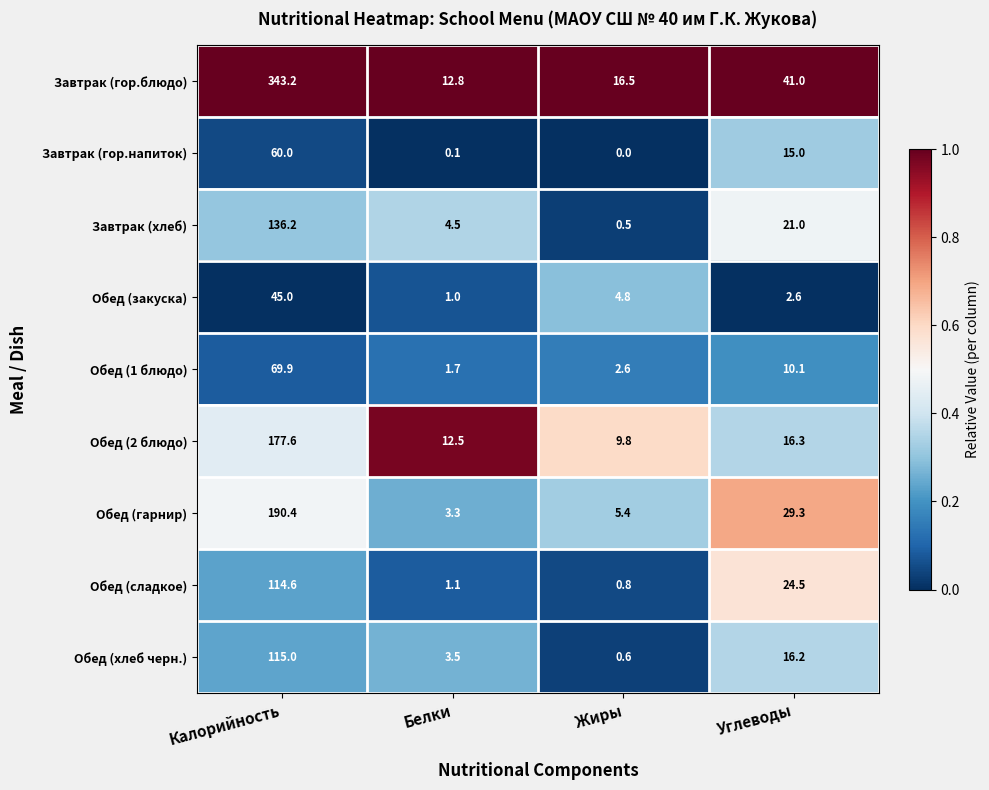

Read the Обед (хлеб черн.) value at Белки.

3.5